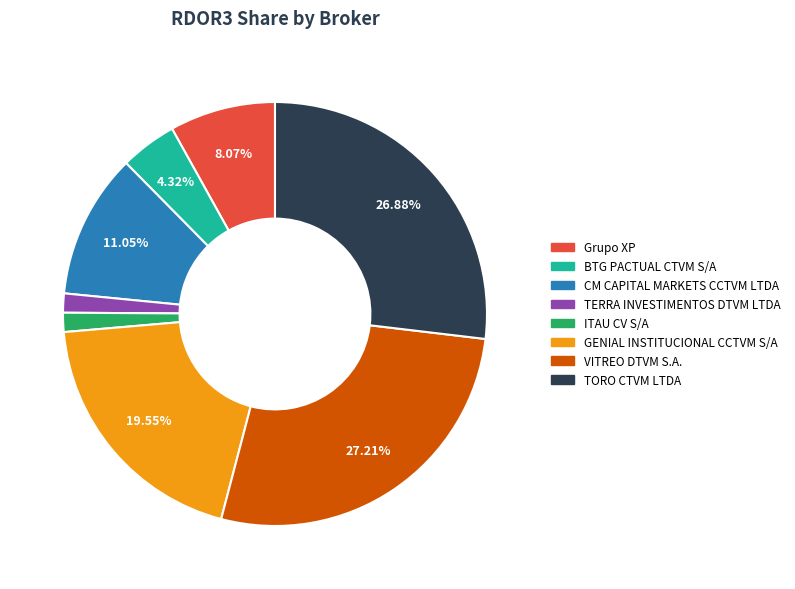

What is the total percentage of BTG PACTUAL CTVM S/A and VITREO DTVM S.A.?

31.5%